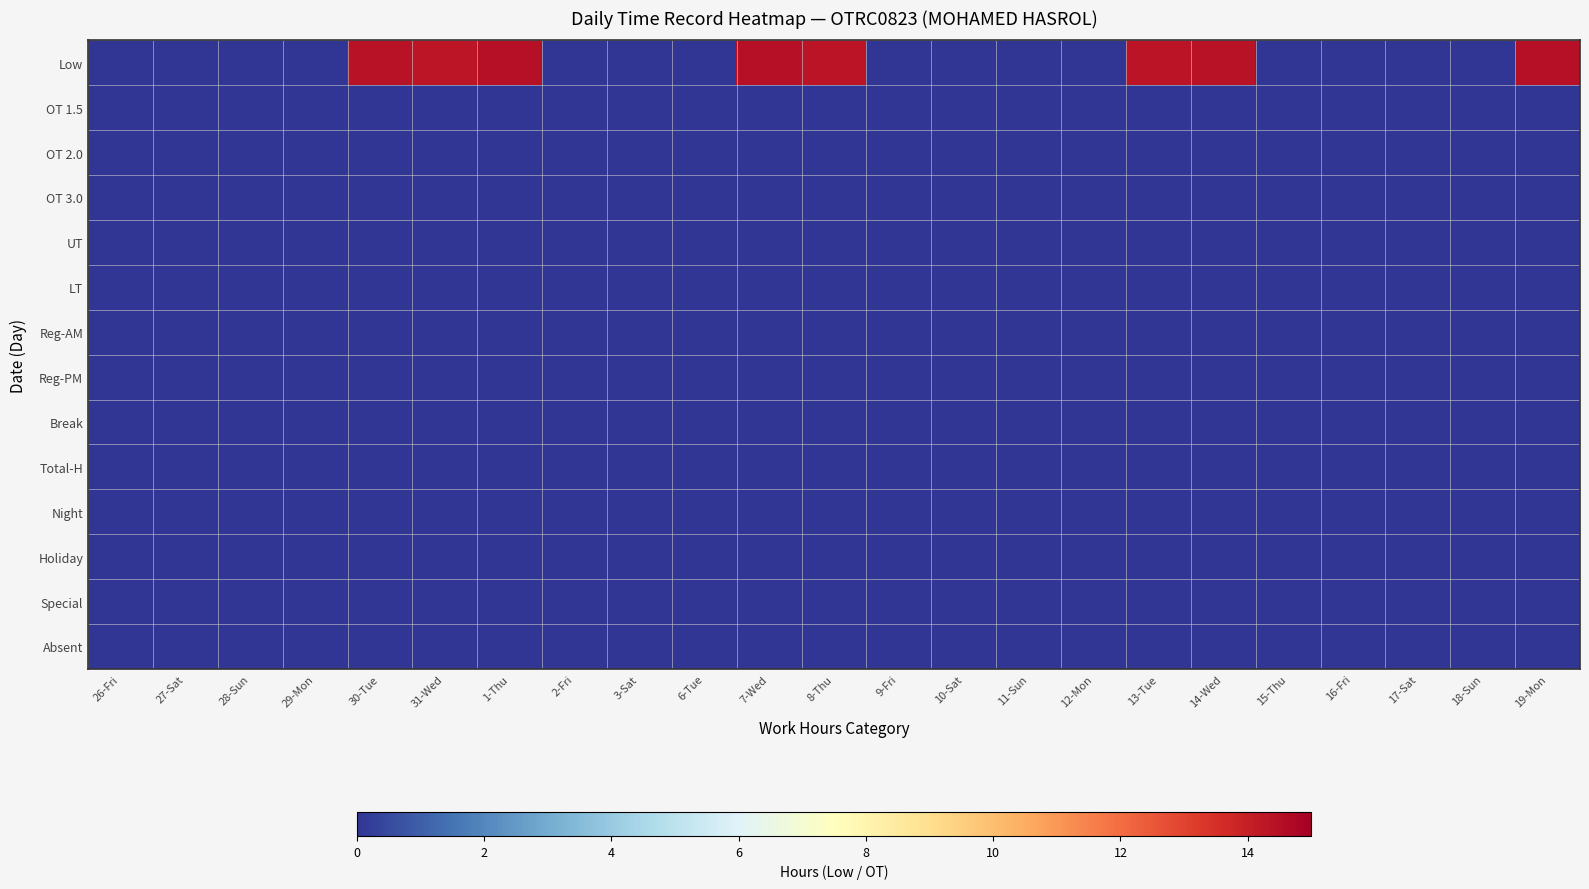

Which series has the largest total across all categories?

Low